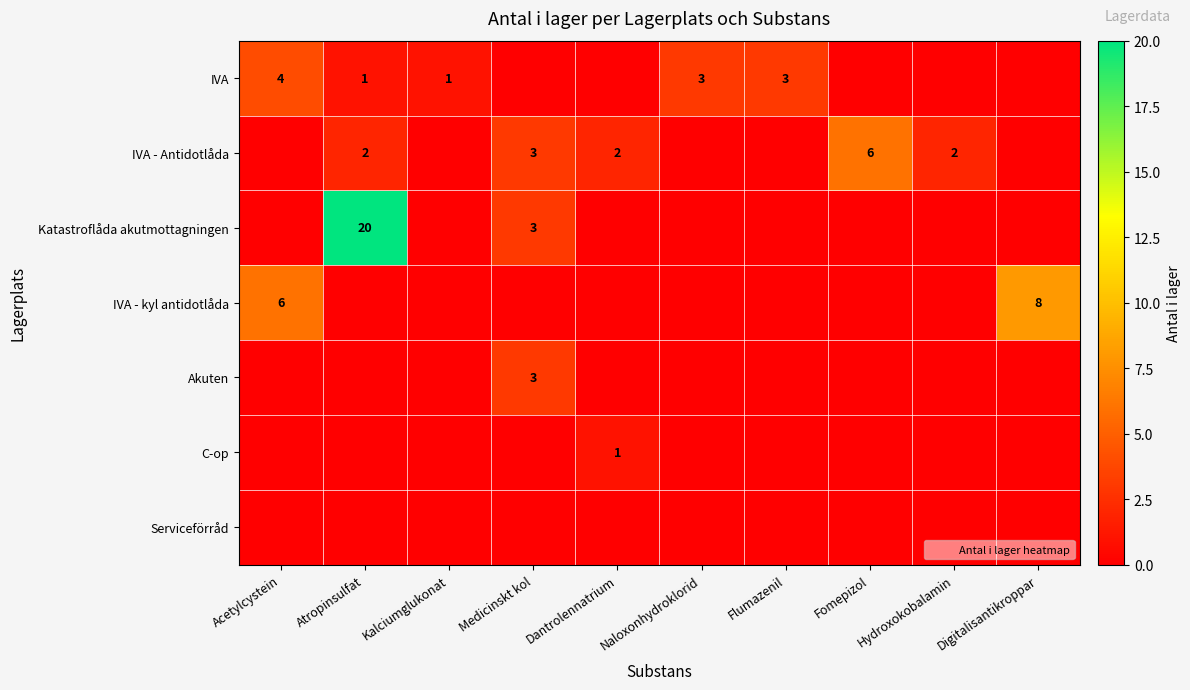

At which label does C-op reach its minimum?

Acetylcystein